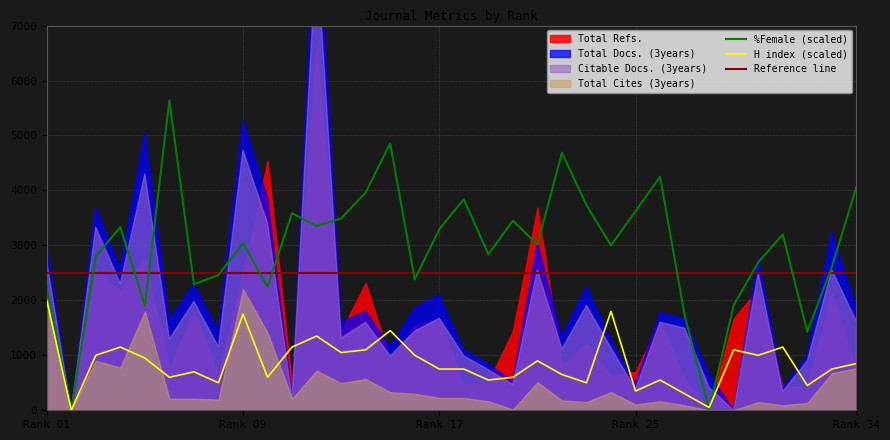

At which label does H index (scaled) reach its peak?

Rank 01